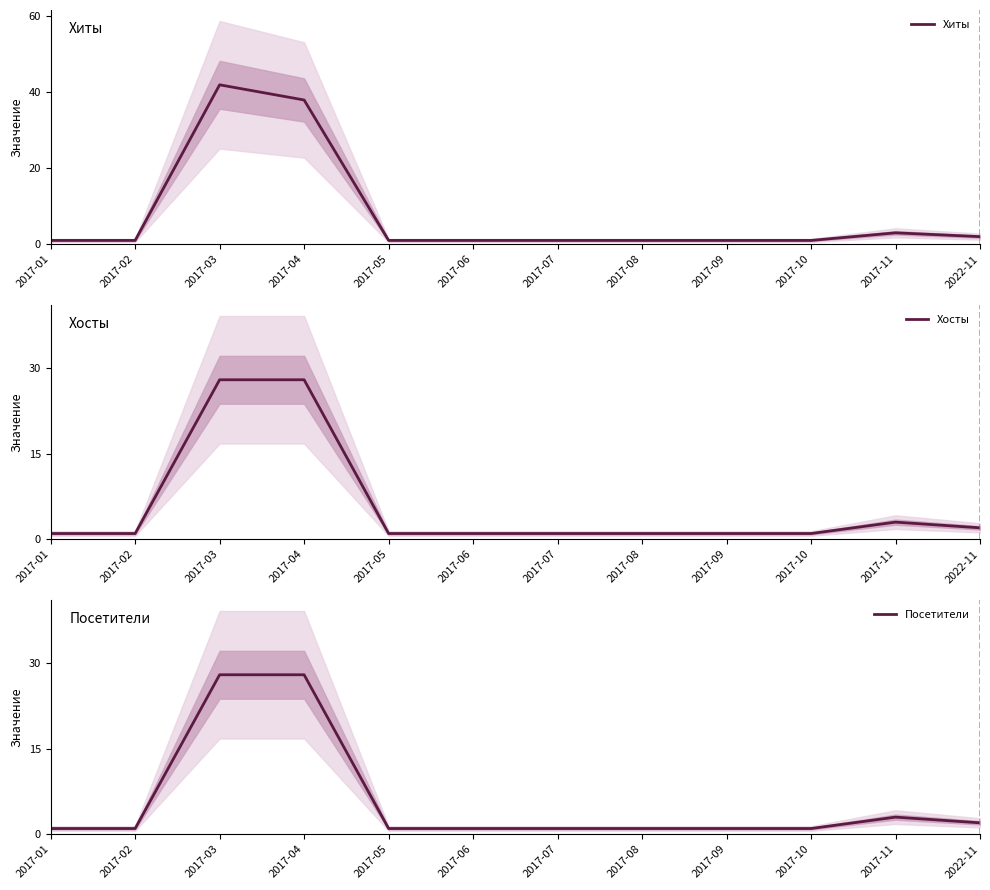

Is it true that Хосты equals 1 at 2017-06?

True